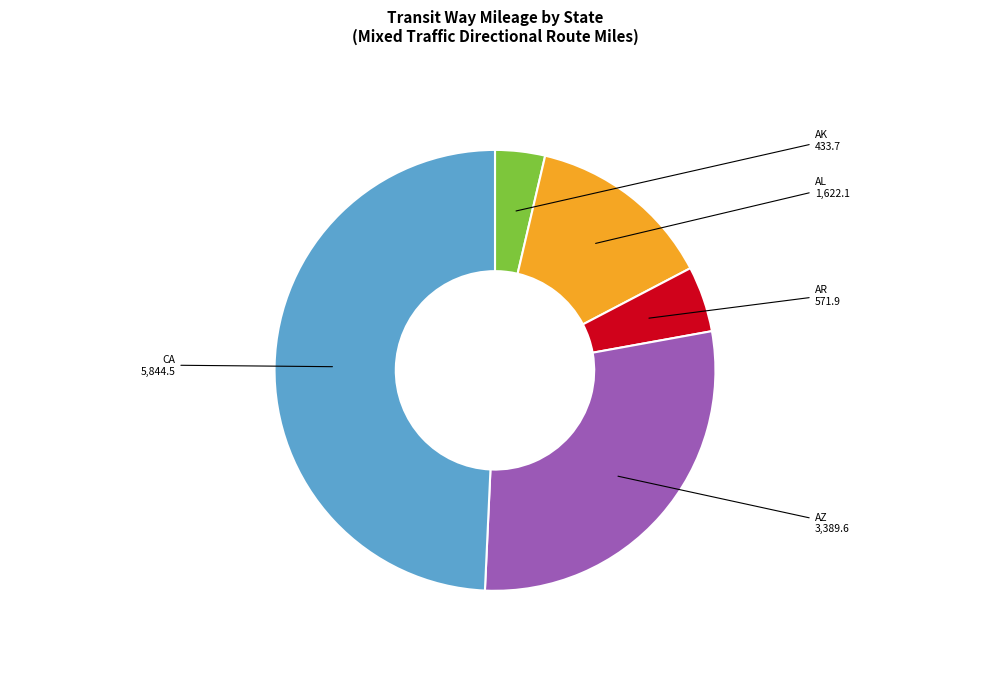

The AK slice represents 4% of the pie. True or false?

True